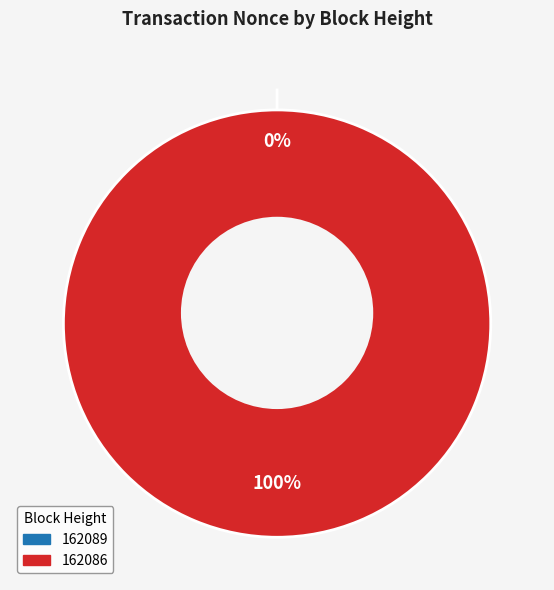

What is the total percentage of 162086 and 162089?

100.0%